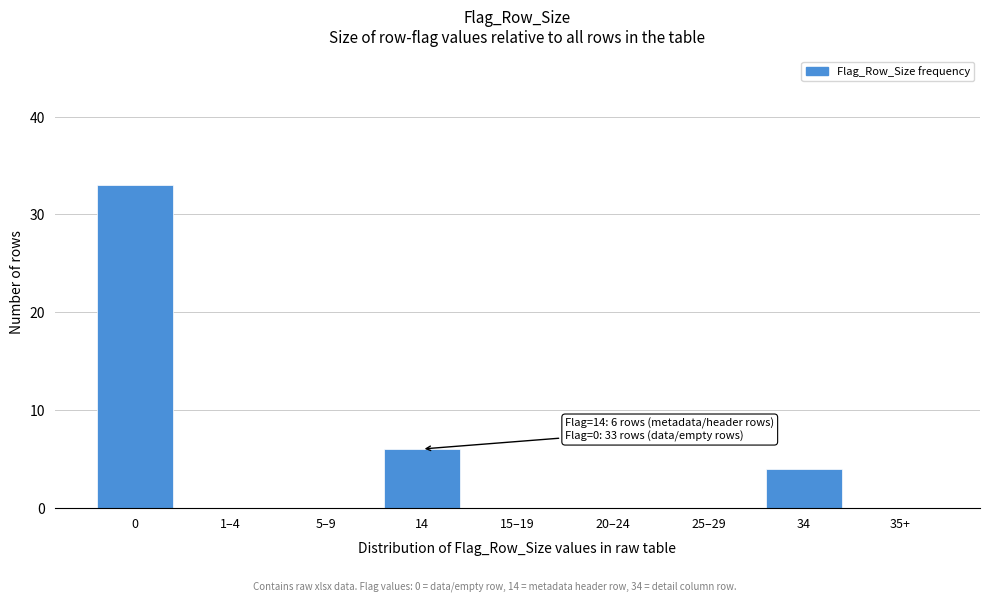

Reading left to right, extract all data points from this chart.

0=33	1–4=0	5–9=0	14=6	15–19=0	20–24=0	25–29=0	34=4	35+=0